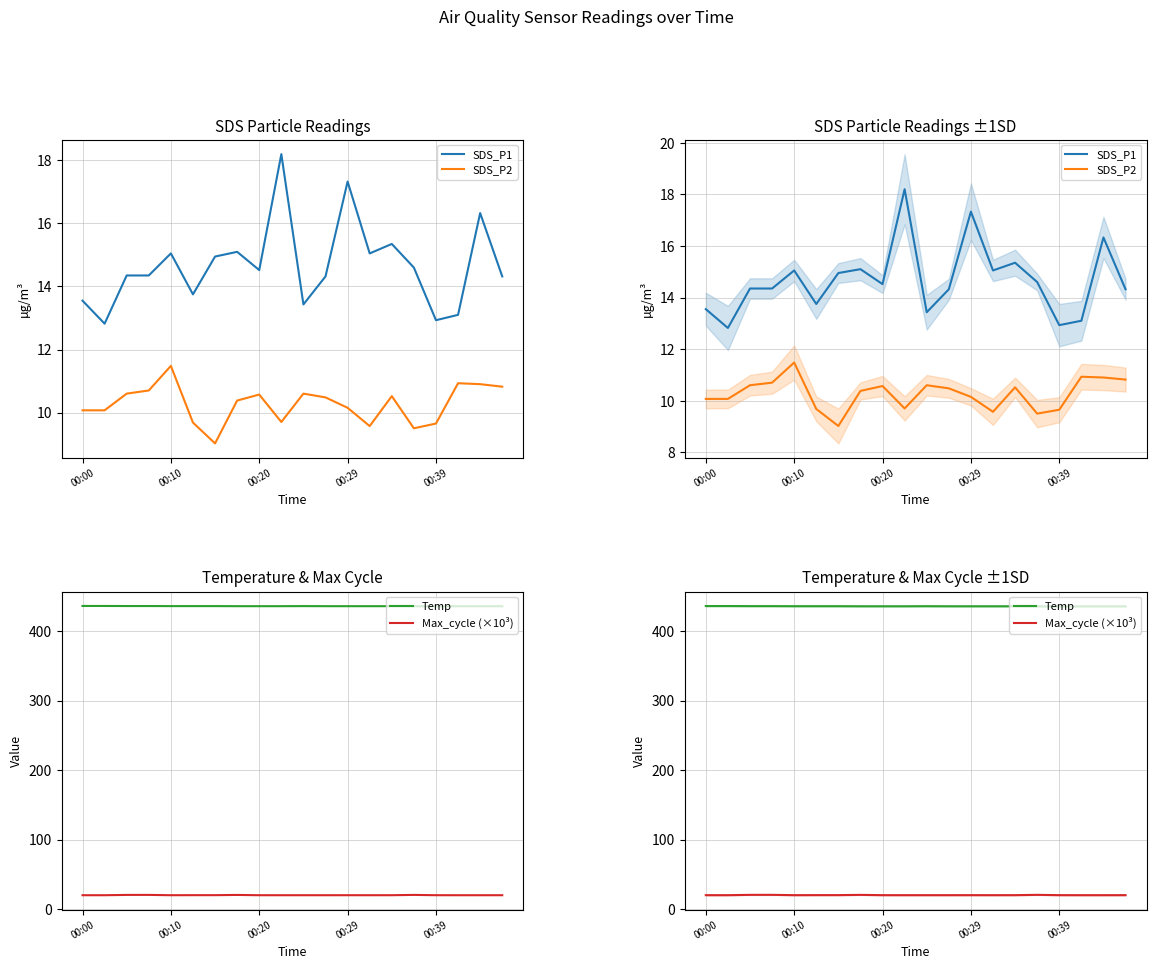

Which series has the largest total across all categories?

Temp